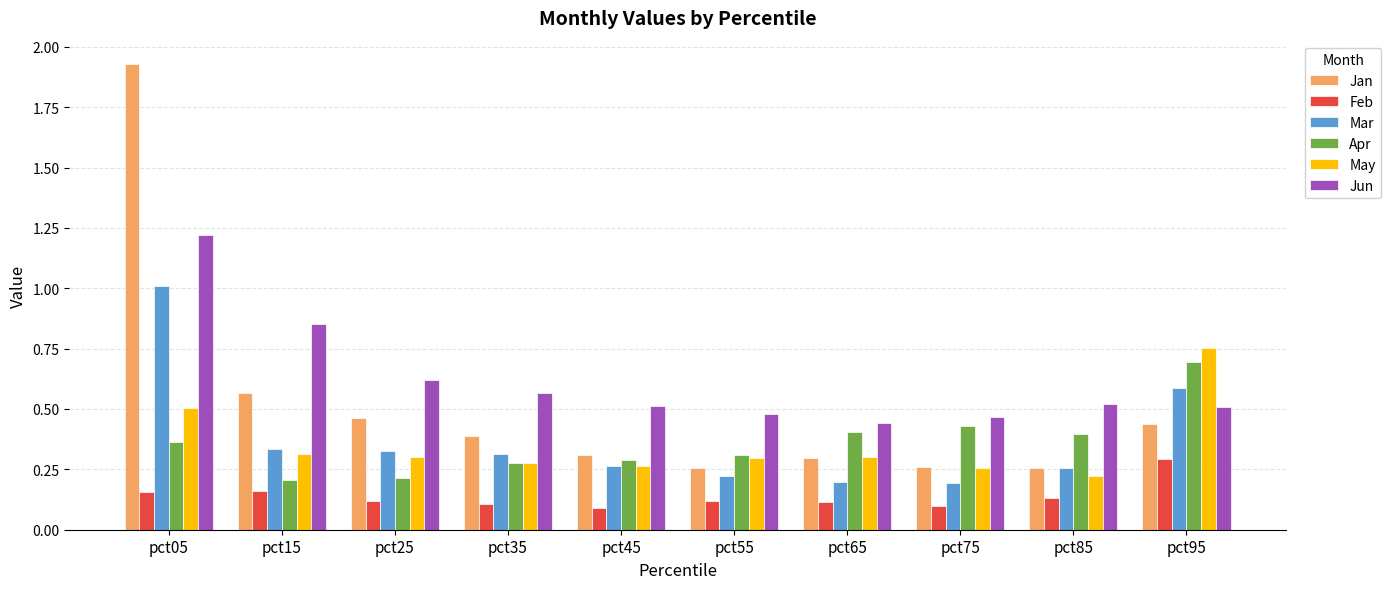

What is the difference between the highest and lowest values at pct05?

1.8